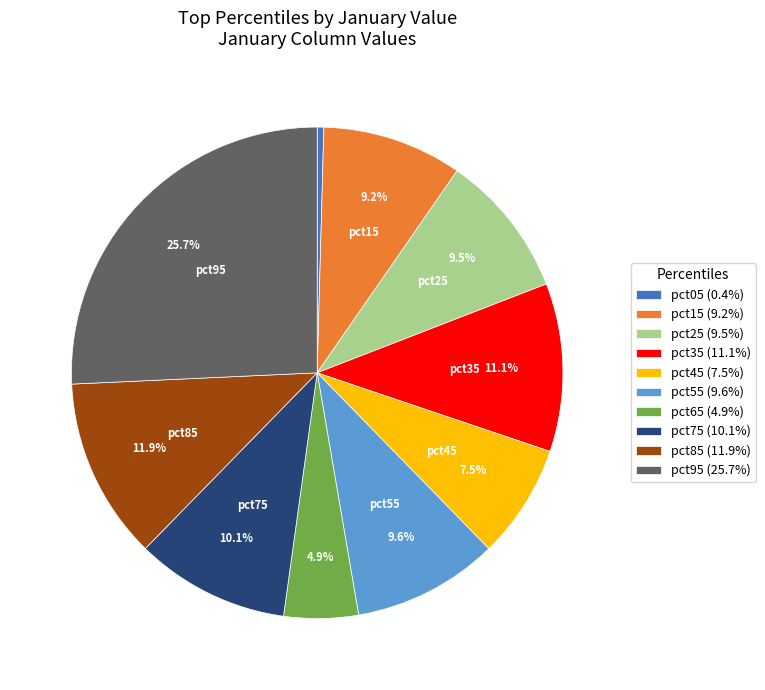

What portion of the pie excludes pct25?

90.5%